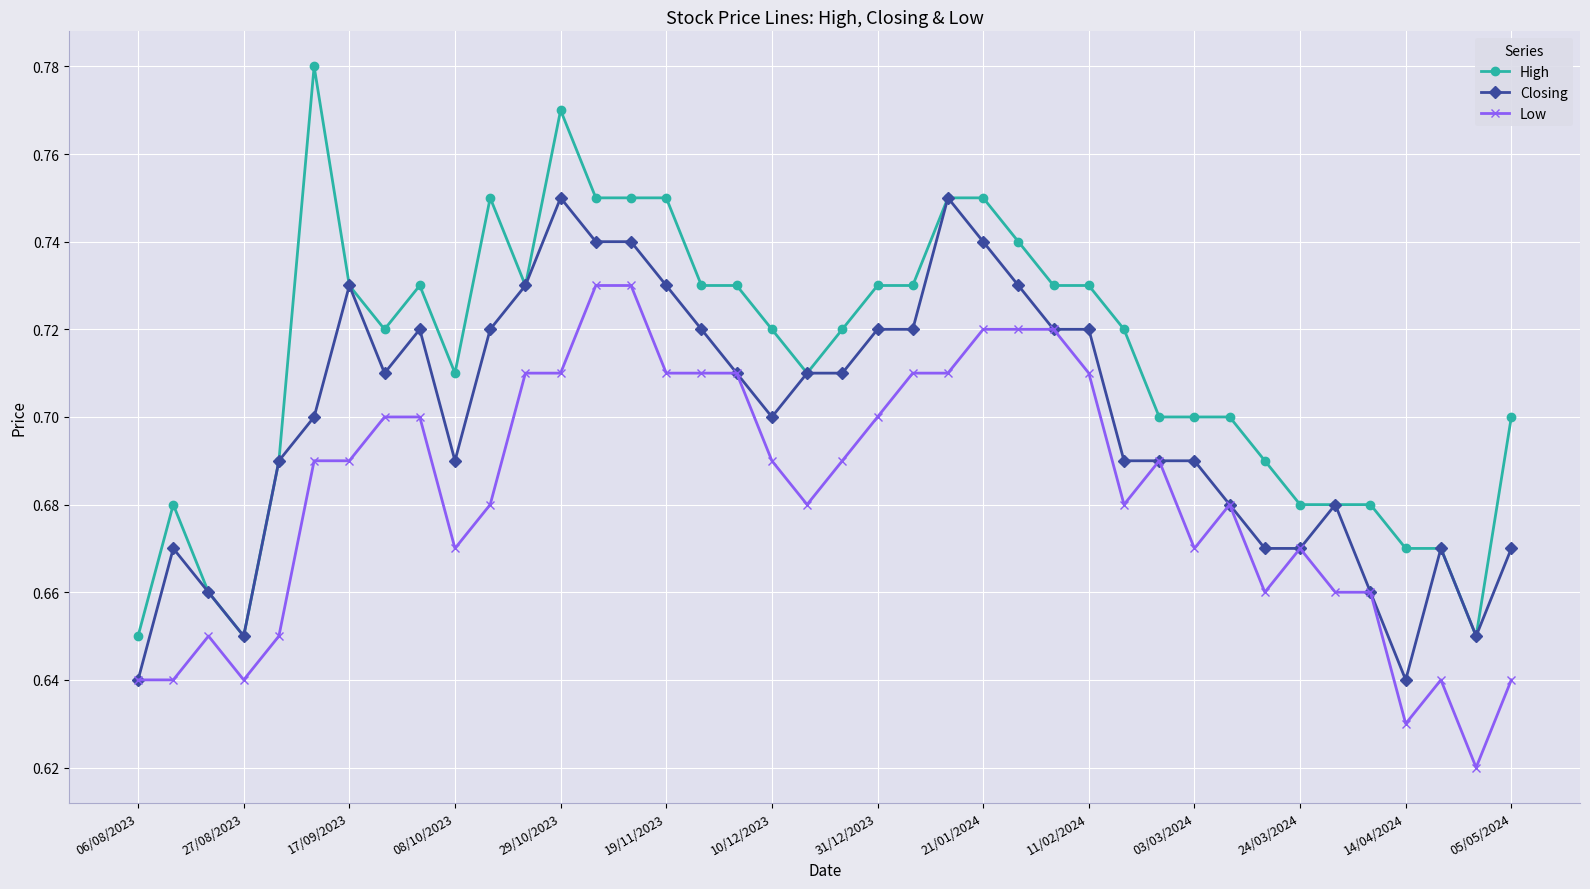

At how many categories does at least one series exceed 0?

40